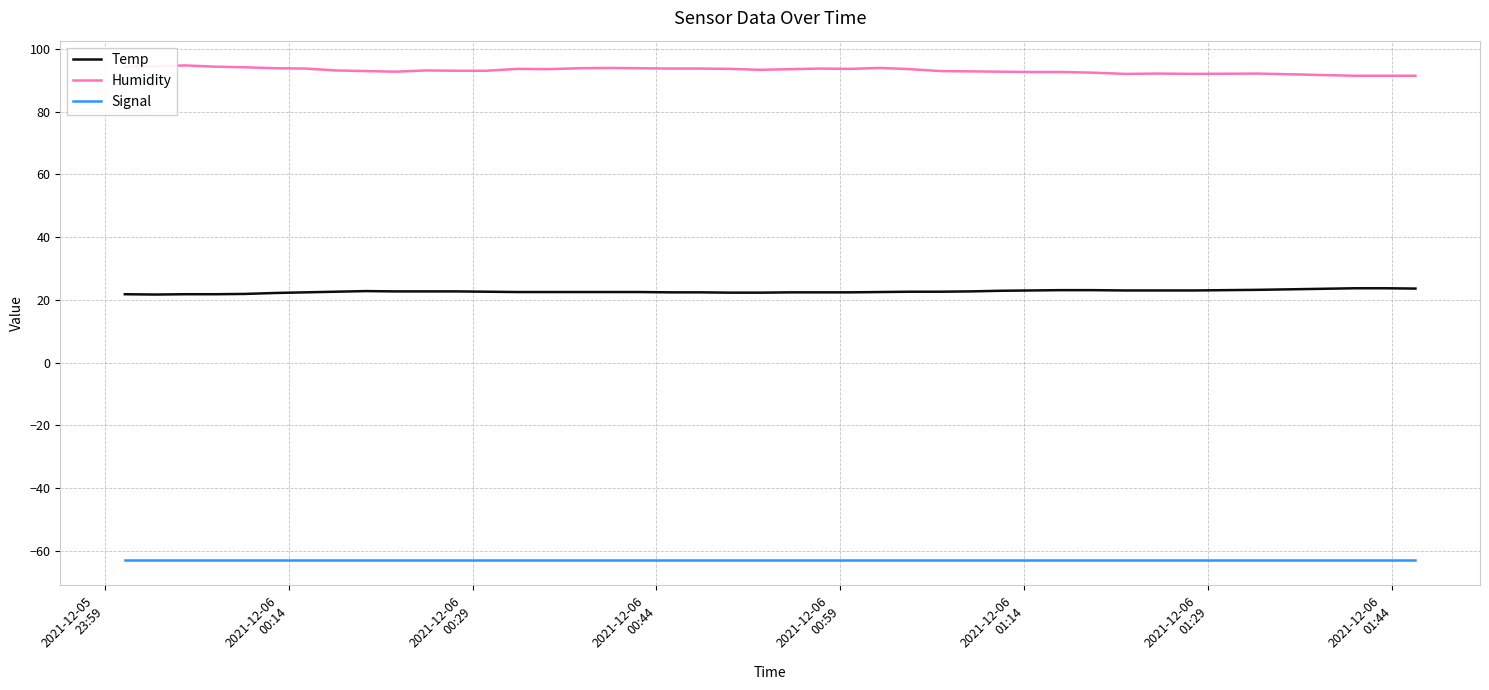

Rank the series by their average value, from highest to lowest.

Humidity, Temp, Signal